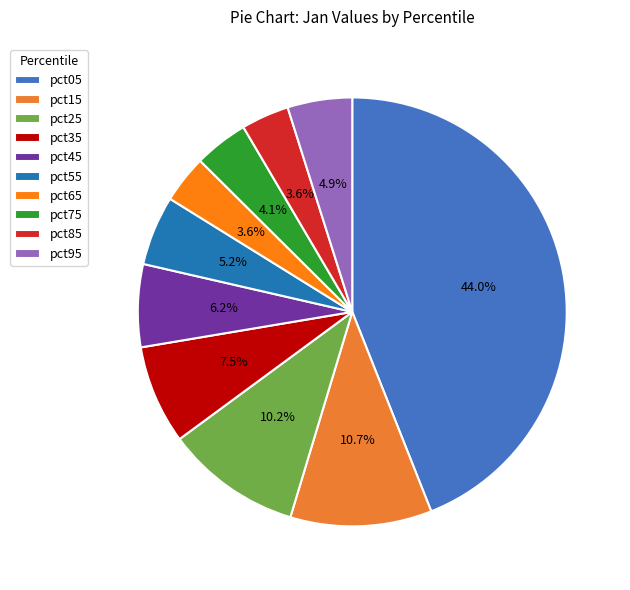

Count the number of slices in the pie.

10